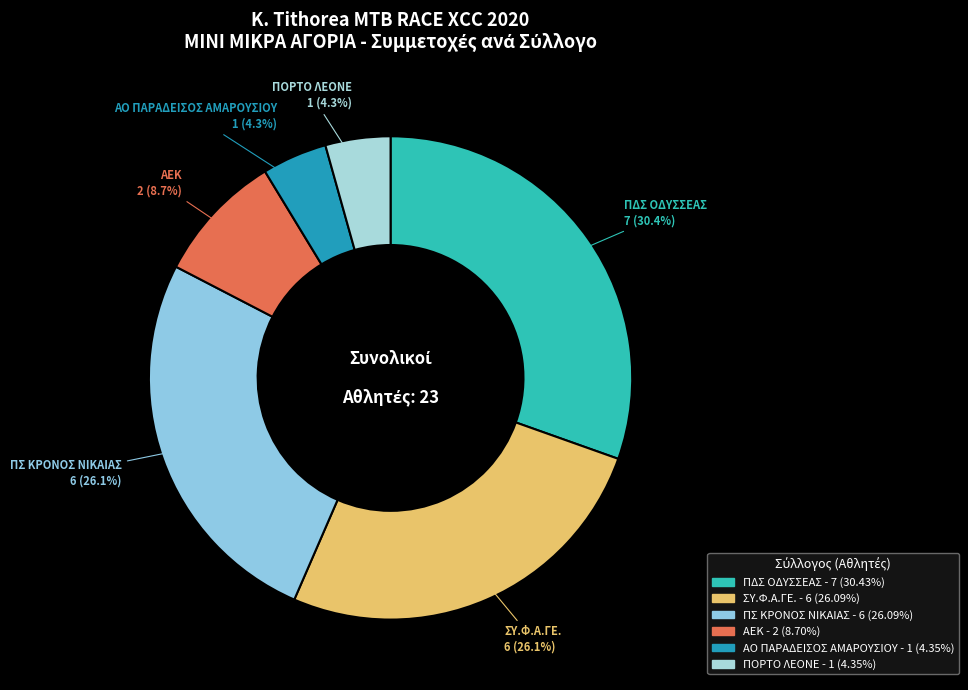

Is it true that ΑΕΚ is 9% of the pie?

True